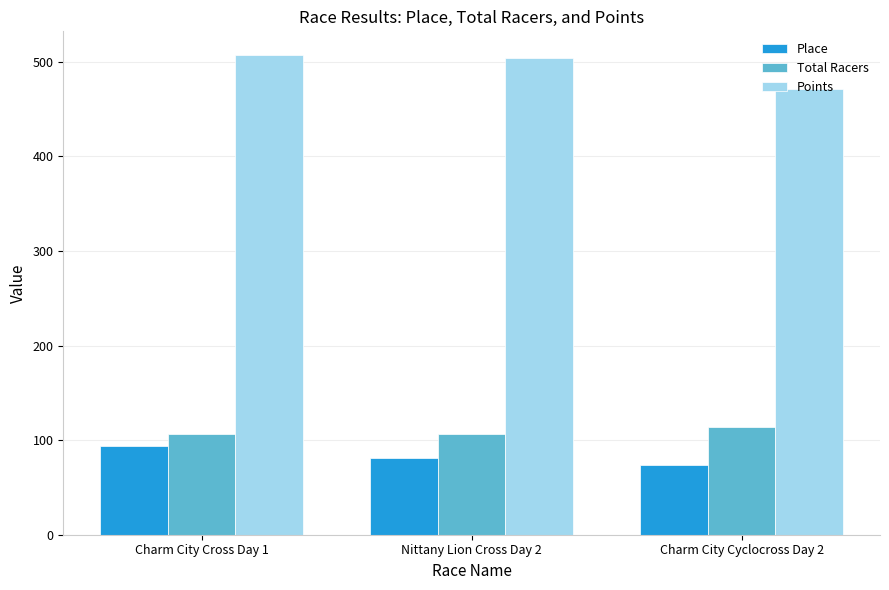

Which series has the largest total across all categories?

Points